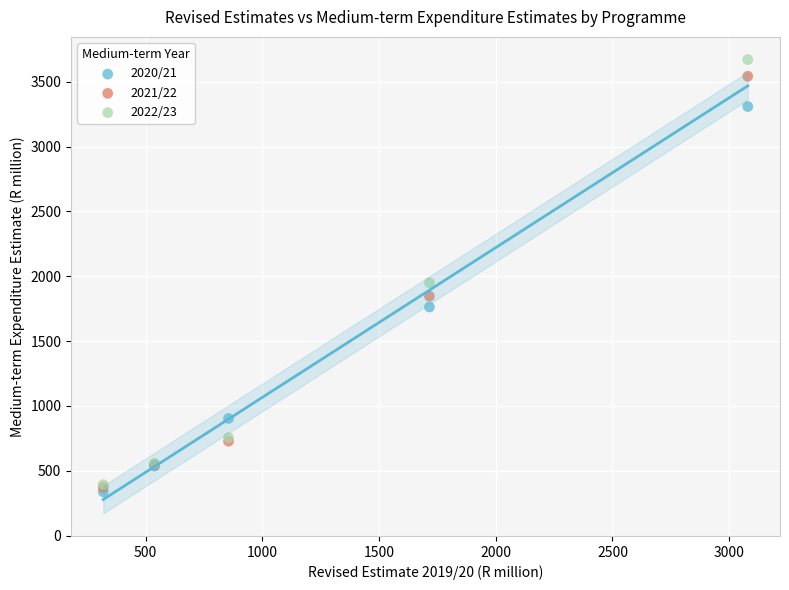

Across all series, what Y value is closest to 2004?

1950.2